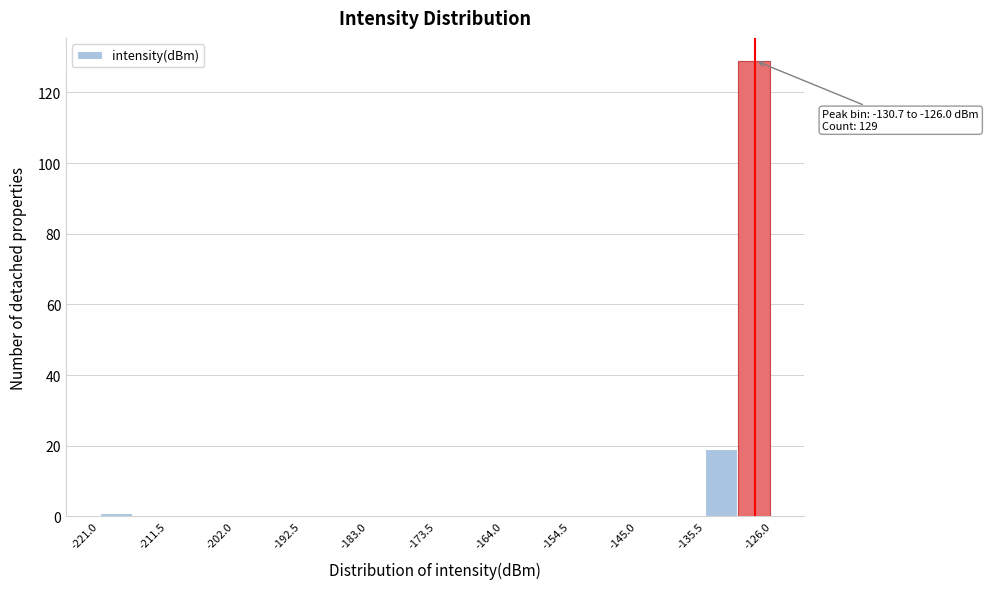

Which range on the x-axis has the tallest bar?

-131 to -126